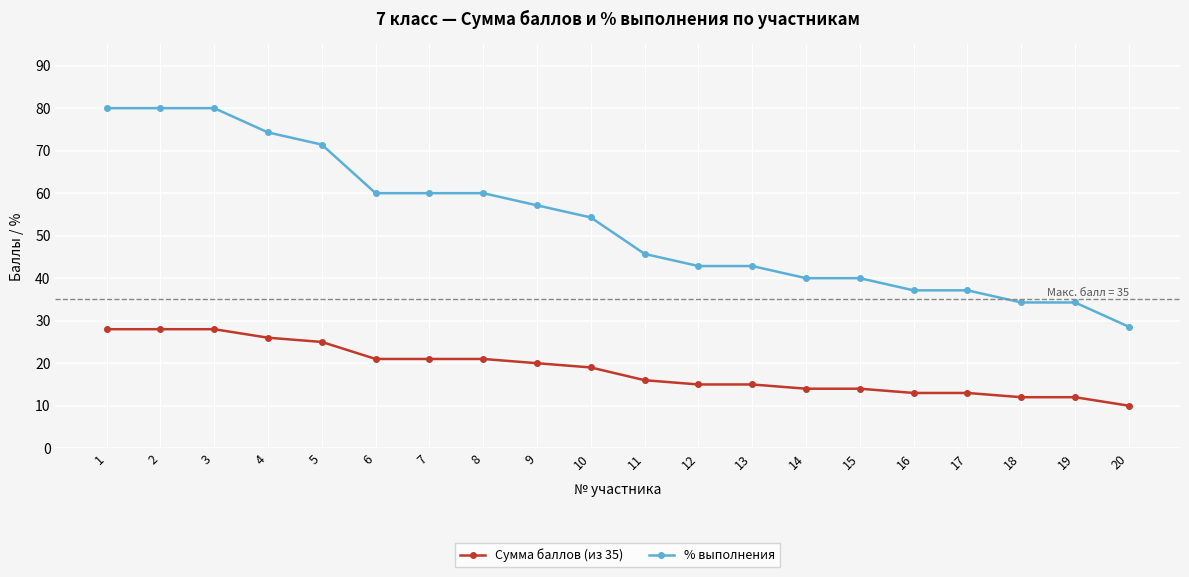

Which series has the widest spread of values?

% выполнения